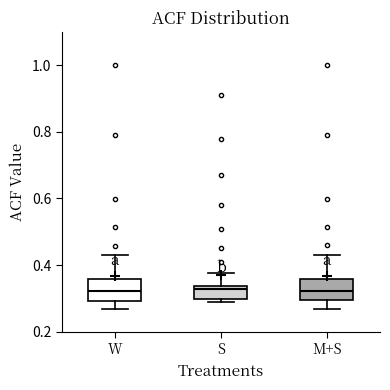

Reading left to right, transcribe this box plot: for each box, give where its median line is, the range the box spans, and where its two whiskers end, as read against the y-axis. The values are not printed on the chart, so give them approximately, as read against the axis.

W: median 0.32, box 0.30 to 0.36, whiskers 0.26 to 0.44
S: median 0.32, box 0.30 to 0.34, whiskers 0.30 (just below the box's lower edge) to 0.38
M+S: median 0.32, box 0.30 to 0.36, whiskers 0.26 to 0.44